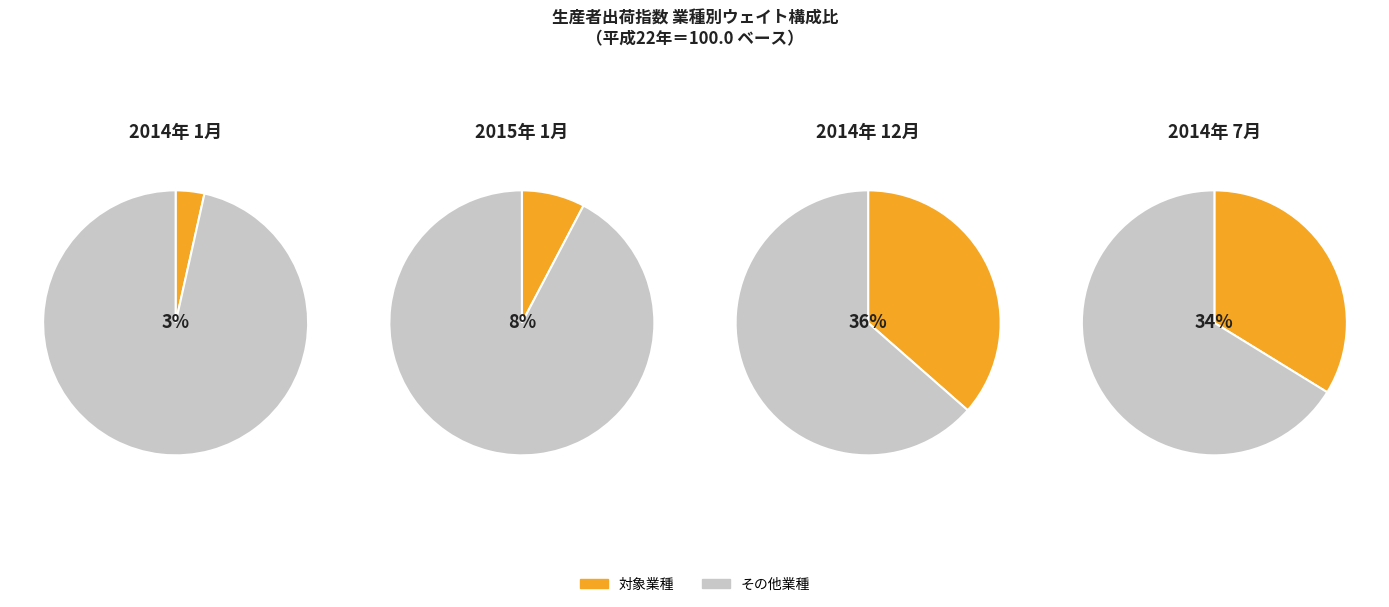

Is there a majority slice in this chart?

Yes